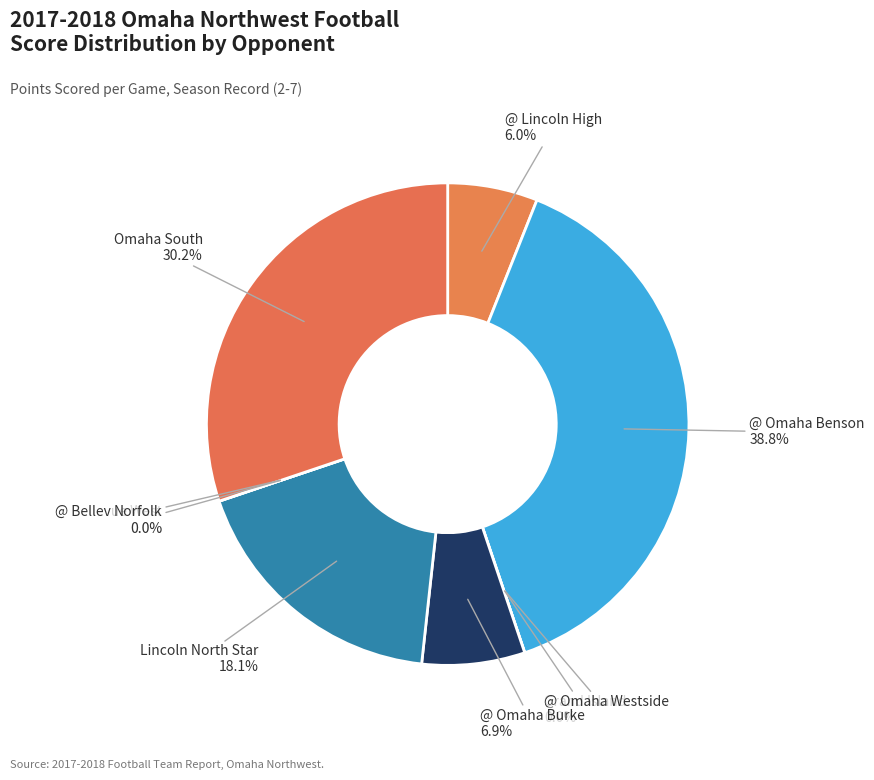

To the nearest percent, what portion does @ Lincoln High represent?

6%